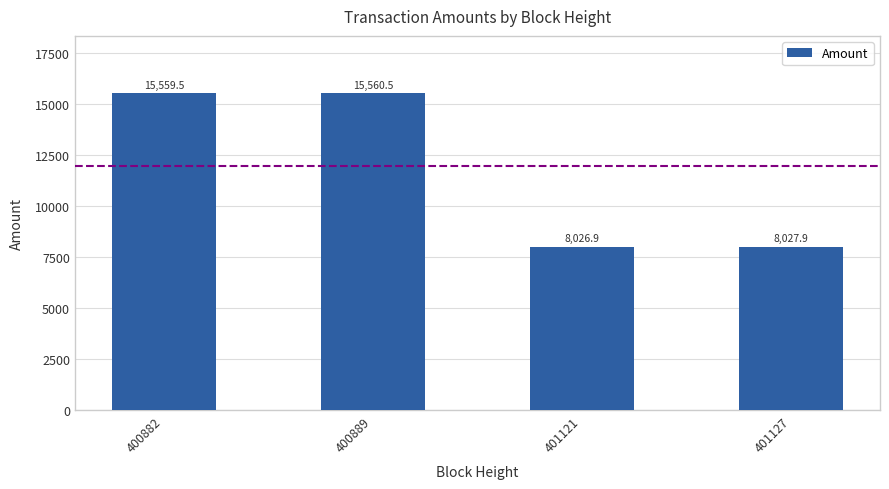

What is the greatest value displayed?

15560.5